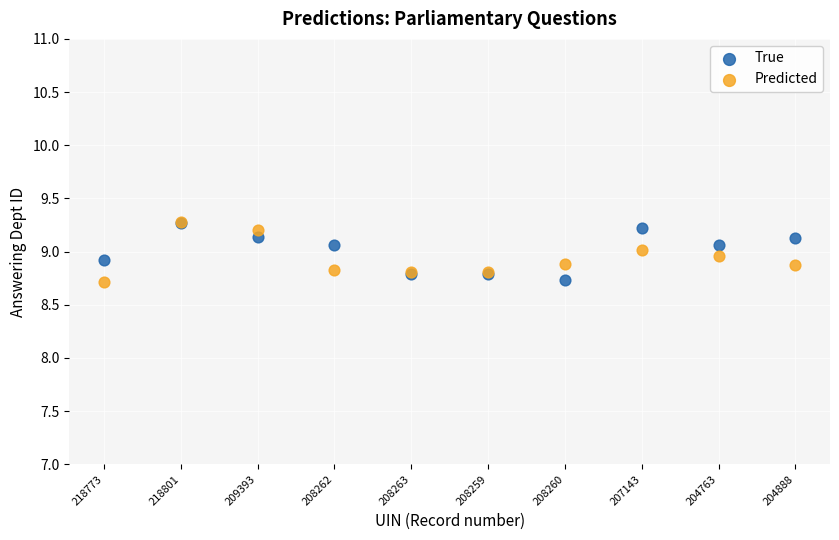

What are all the series names shown in the legend?

True, Predicted